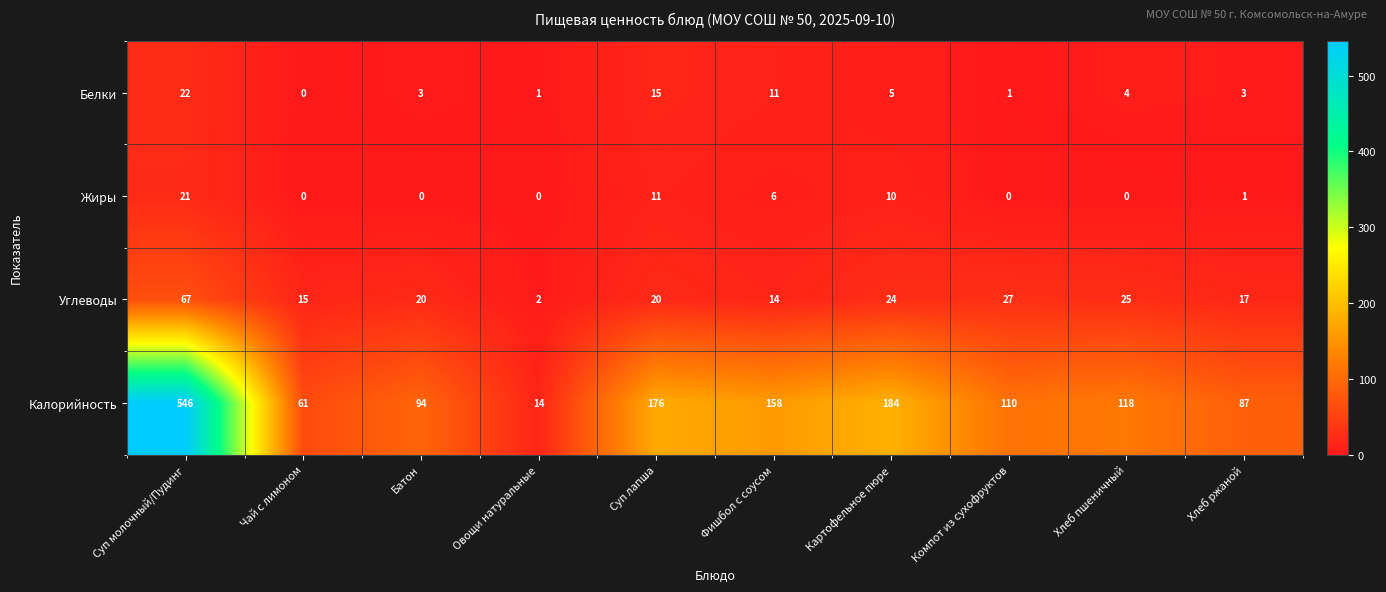

How many data points does each series have?

10